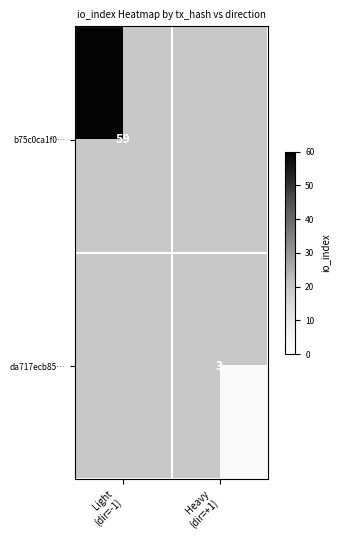

What is the greatest value displayed?

59.0